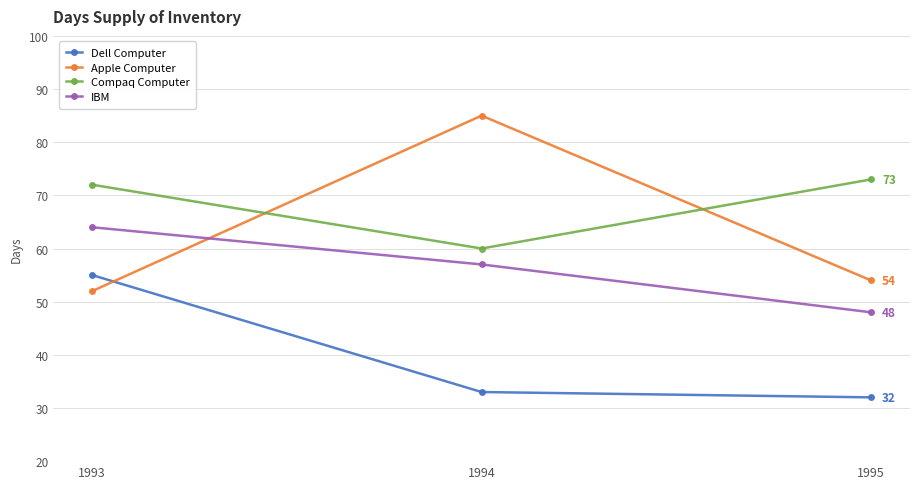

Is the value of Dell Computer at 1993 greater than the value of IBM at 1995?

Yes